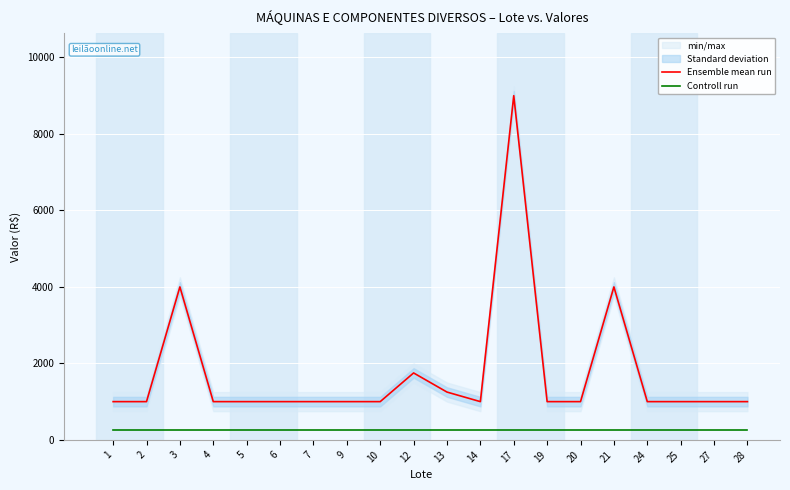

The Ensemble mean run series shows 1000 at 25. True or false?

True